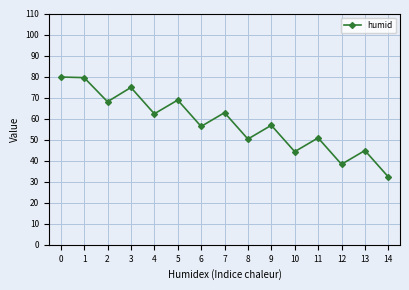

What is the change in value from 6 to 11?

-5.5